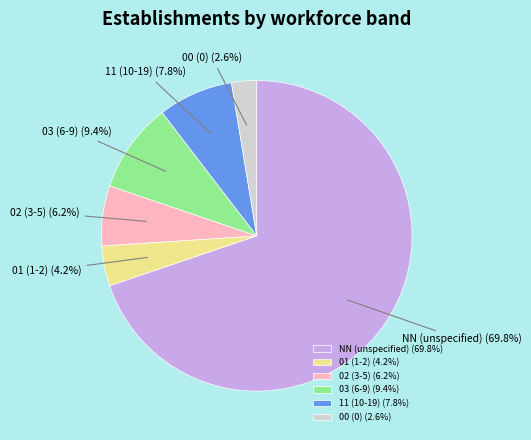

To the nearest percent, what is the average slice percentage?

17%